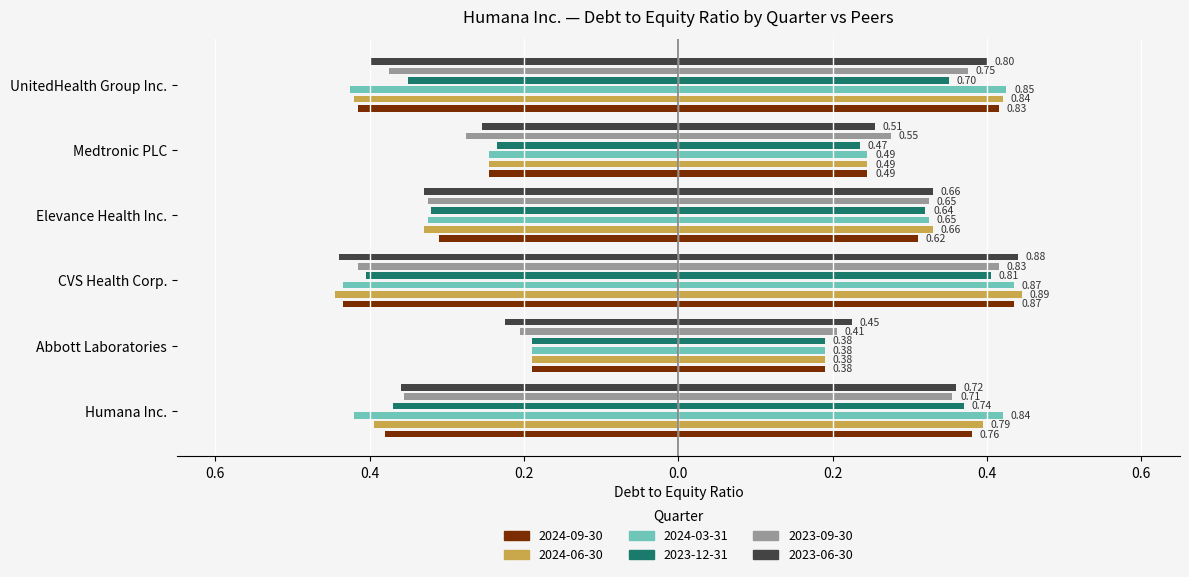

What position from the right is Elevance Health Inc.?

3